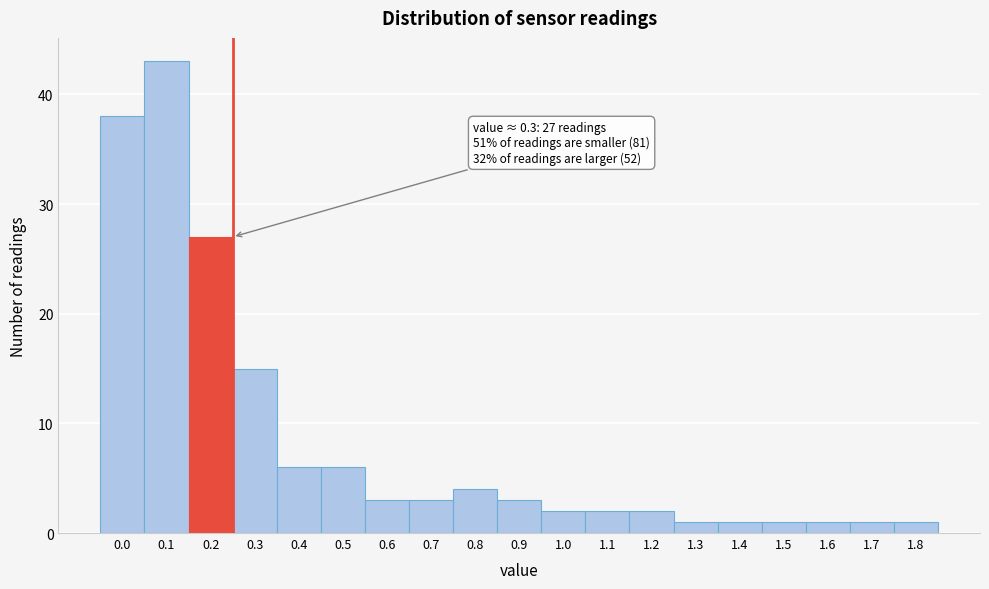

Reading left to right, extract all data points from this chart.

0.0=38	0.1=43	0.2=27	0.3=15	0.4=6	0.5=6	0.6=3	0.7=3	0.8=4	0.9=3	1.0=2	1.1=2	1.2=2	1.3=1	1.4=1	1.5=1	1.6=1	1.7=1	1.8=1